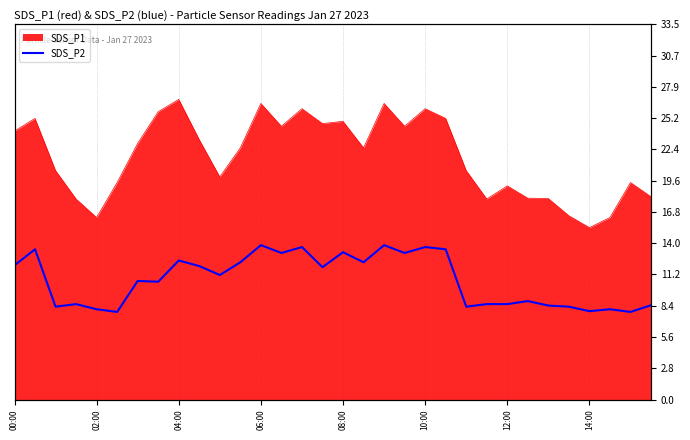

True or false: there are more than 0 points higher than both neighbors.

True